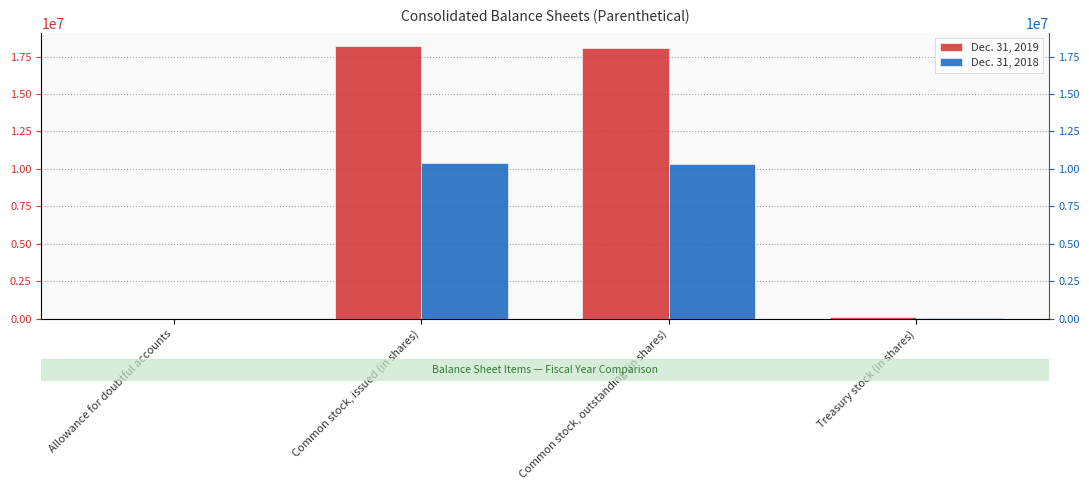

What is the difference between the second highest and second lowest values in the Dec. 31, 2019 series?

18006874